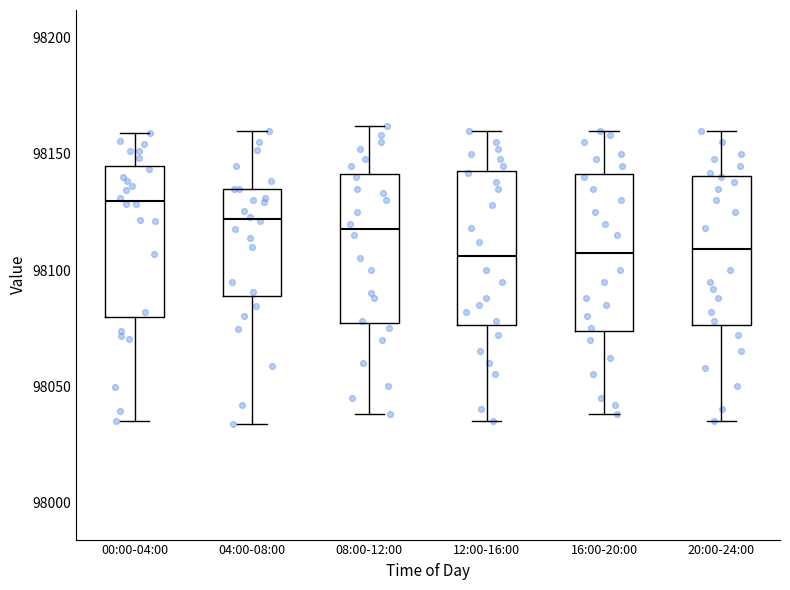

Where is the lower edge of the box for 20:00-24:00 on the y-axis? The values are not printed on the chart, so give them approximately, as read against the axis.

98075